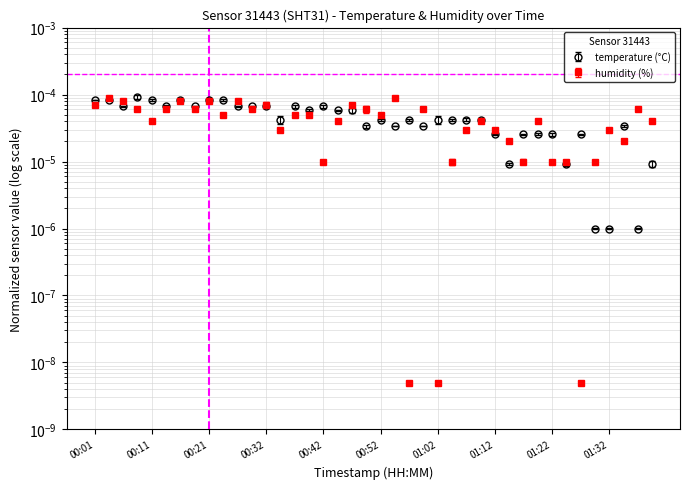

At which label does temperature reach its peak?

00:09